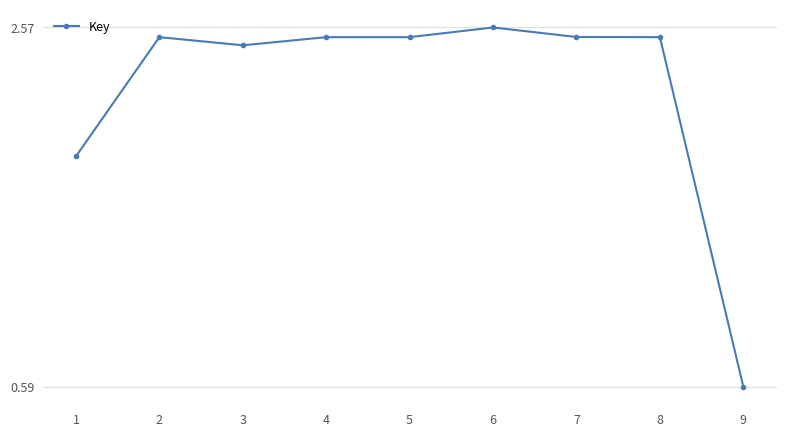

True or false: the data shows 2.5 at 7.

True